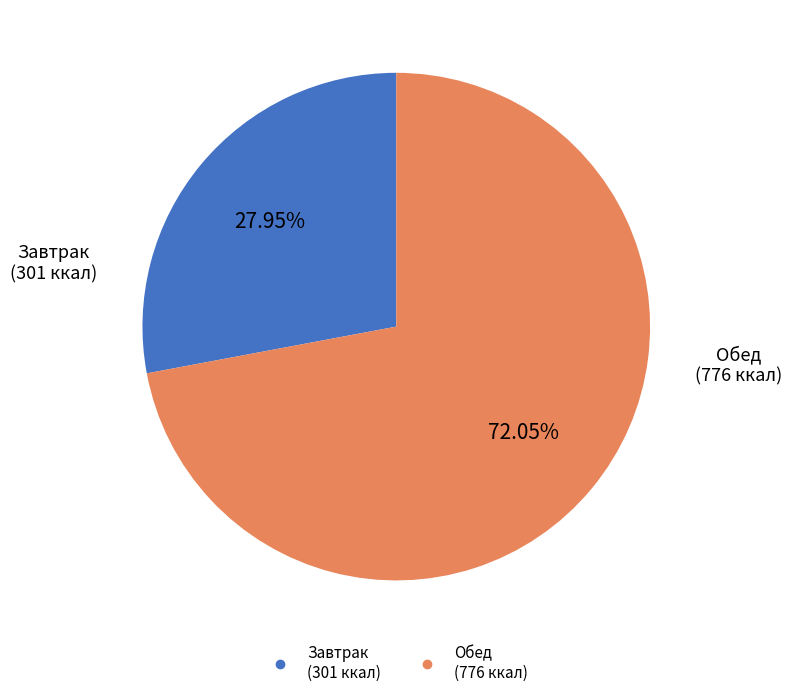

Is there any slice that represents more than half of the pie?

Yes